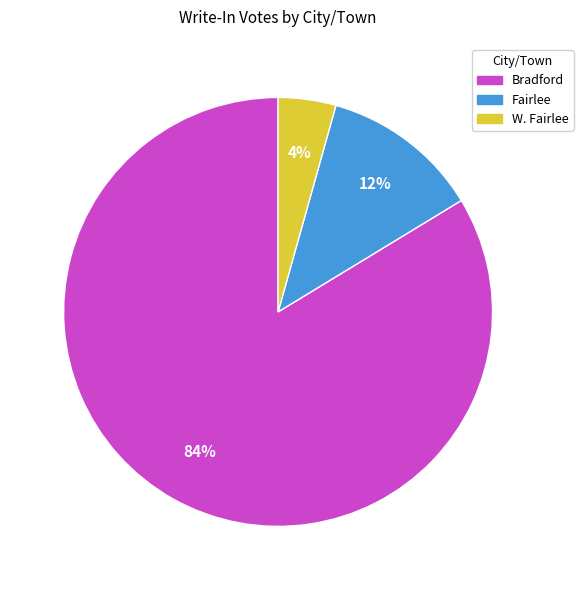

What is the smallest slice in the pie chart?

W. Fairlee